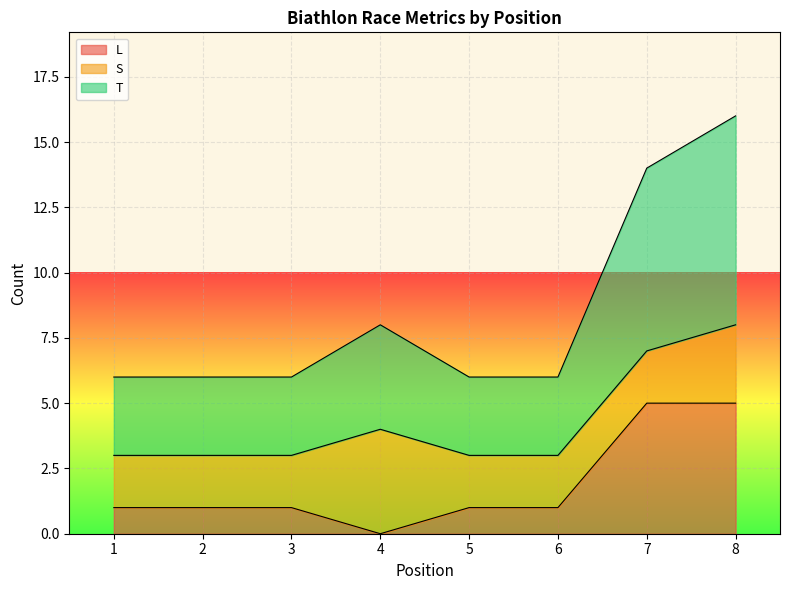

True or false: T and L intersect in this chart.

False